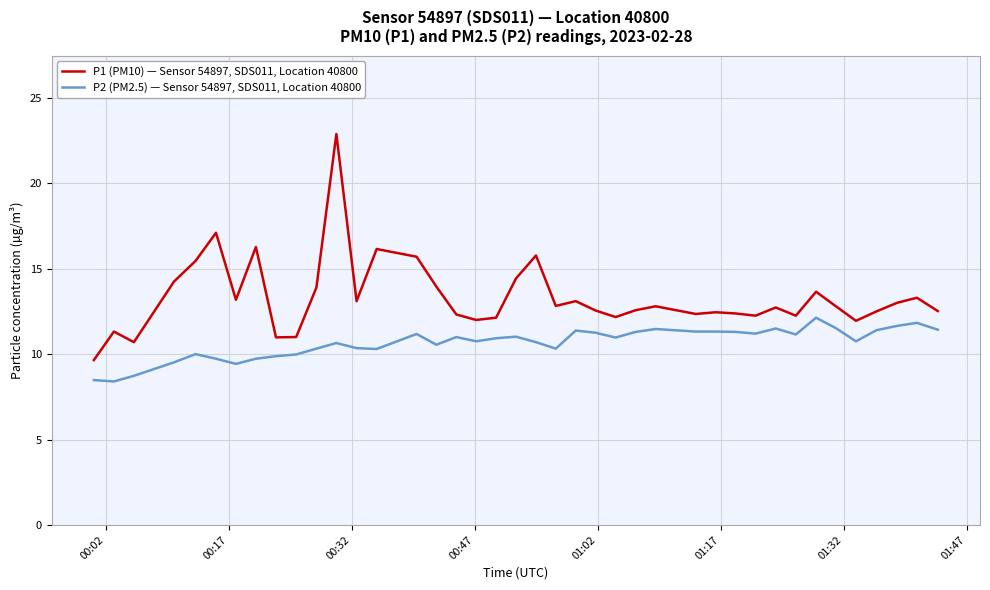

Which series has the largest total across all categories?

P1 (PM10) — Sensor 54897, SDS011, Location 40800